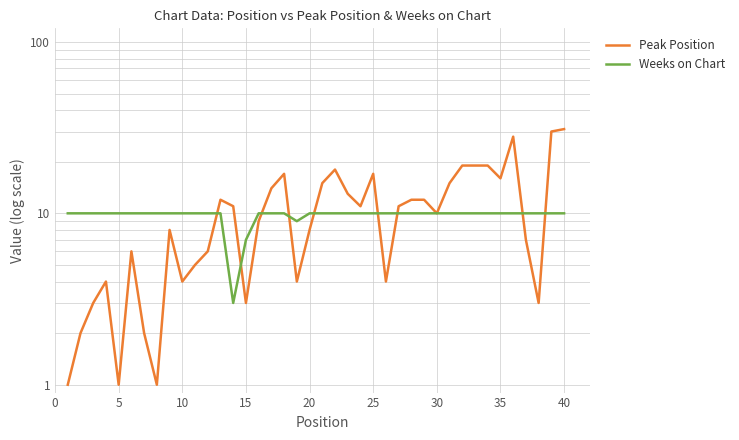

How many series are shown in this chart?

2